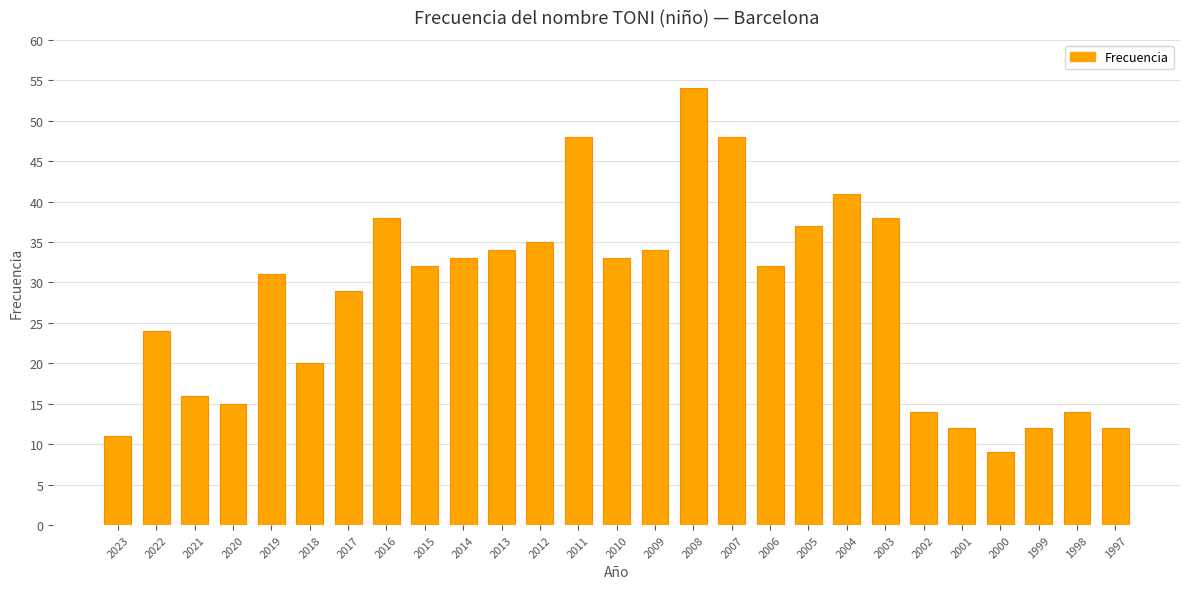

Reading left to right, transcribe all the data shown in this chart.

11	24	16	15	31	20	29	38	32	33	34	35	48	33	34	54	48	32	37	41	38	14	12	9	12	14	12